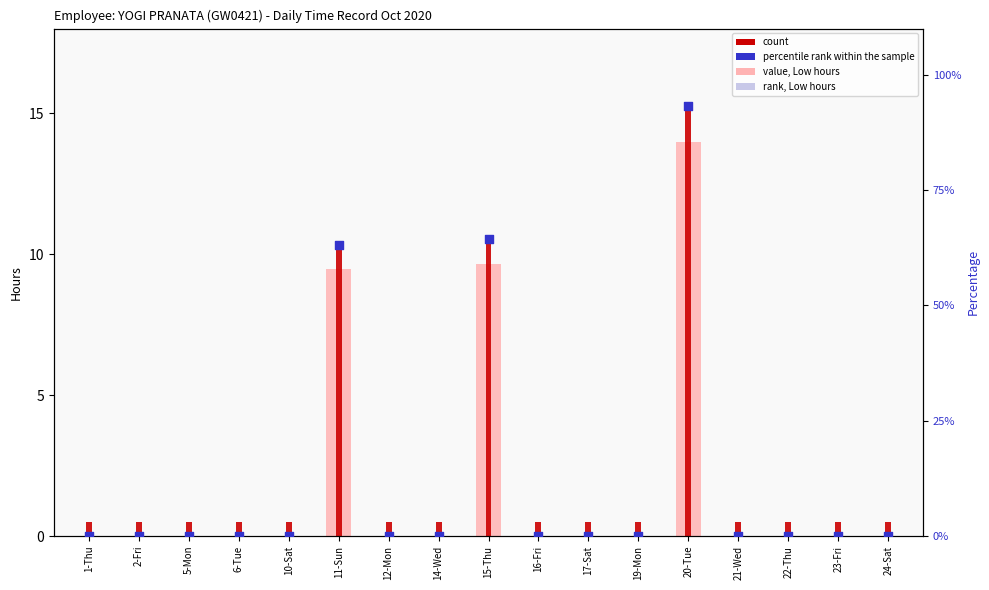

Which series reaches the minimum Y coordinate?

Low (UT hours)